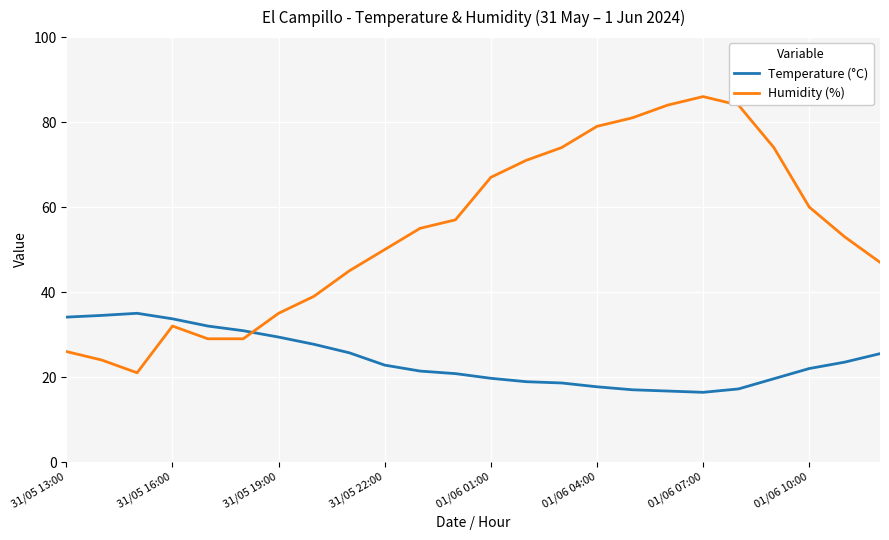

Which series has the largest range (max minus min)?

Humidity (%)